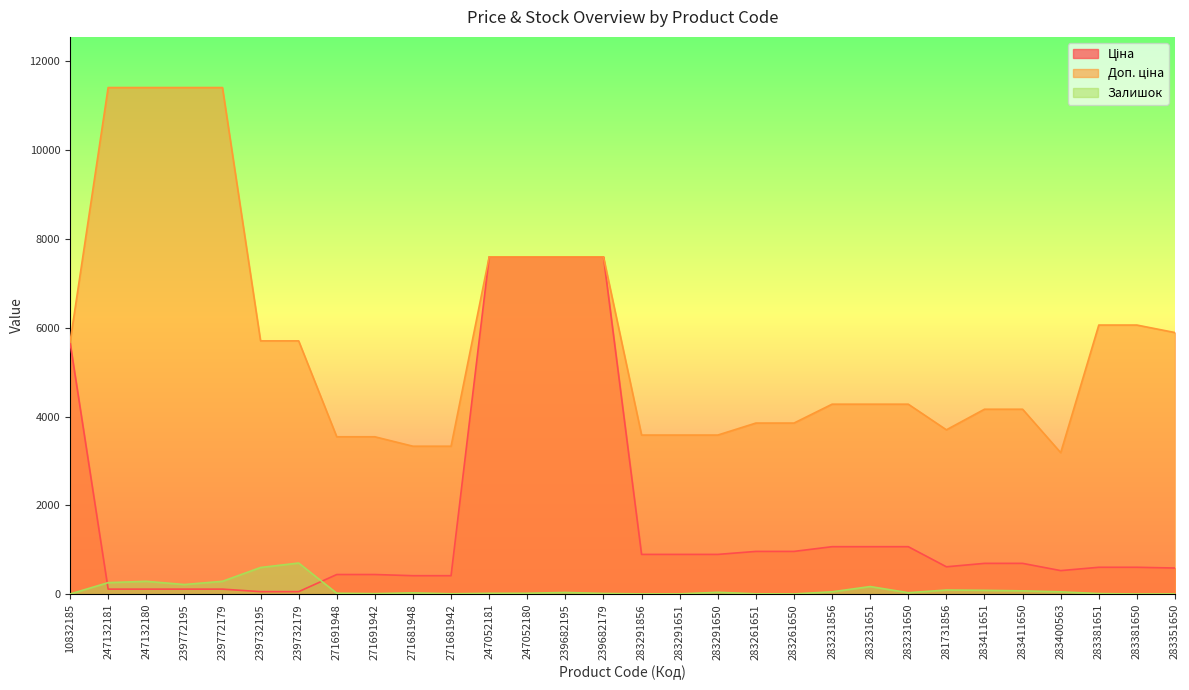

Read the Залишок value at 271691942.

13.0